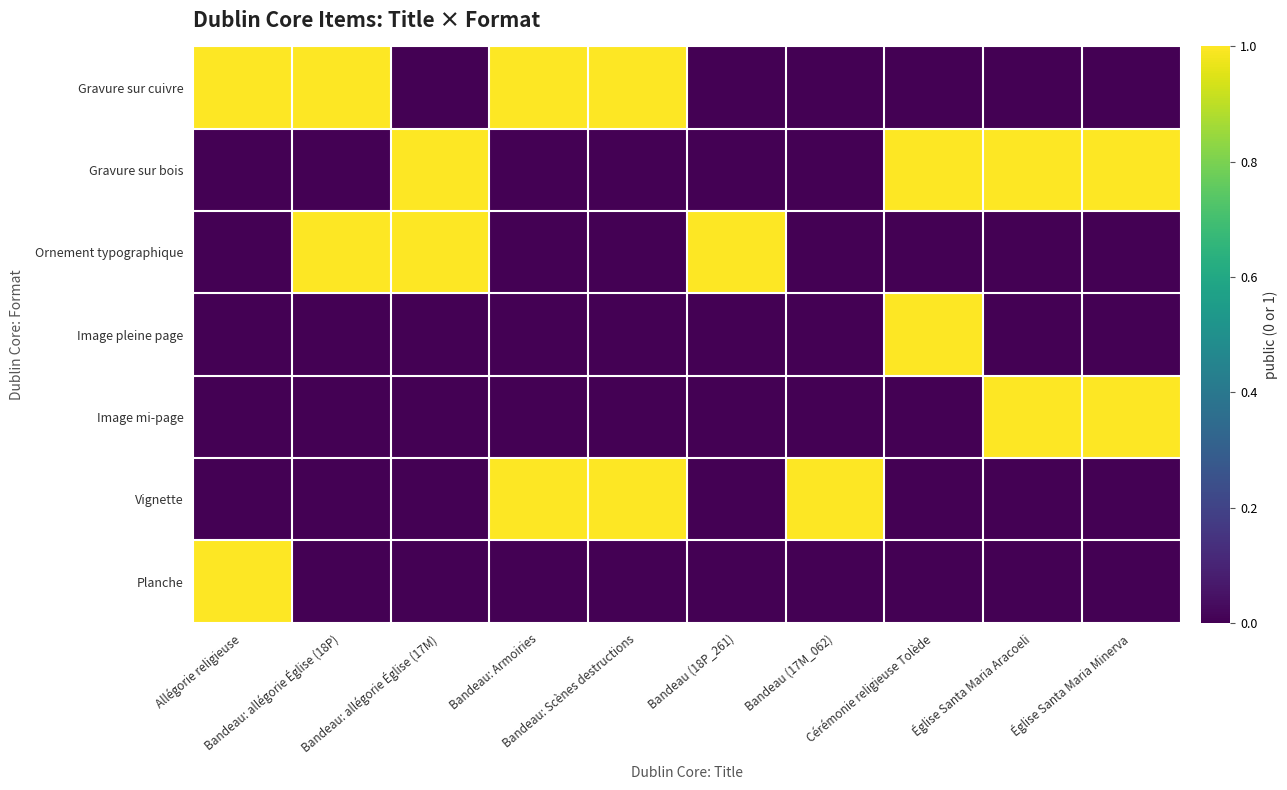

Reading right to left, list all the values displayed in this chart.

Gravure sur cuivre: Église Santa Maria Minerva=0	Église Santa Maria Aracoeli=0	Cérémonie religieuse Tolède=0	Bandeau (17M_062)=0	Bandeau (18P_261)=0	Bandeau: Scènes destructions=1	Bandeau: Armoiries=1	Bandeau: allégorie Église (17M)=0	Bandeau: allégorie Église (18P)=1	Allégorie religieuse=1
Gravure sur bois: Église Santa Maria Minerva=1	Église Santa Maria Aracoeli=1	Cérémonie religieuse Tolède=1	Bandeau (17M_062)=0	Bandeau (18P_261)=0	Bandeau: Scènes destructions=0	Bandeau: Armoiries=0	Bandeau: allégorie Église (17M)=1	Bandeau: allégorie Église (18P)=0	Allégorie religieuse=0
Ornement typographique: Église Santa Maria Minerva=0	Église Santa Maria Aracoeli=0	Cérémonie religieuse Tolède=0	Bandeau (17M_062)=0	Bandeau (18P_261)=1	Bandeau: Scènes destructions=0	Bandeau: Armoiries=0	Bandeau: allégorie Église (17M)=1	Bandeau: allégorie Église (18P)=1	Allégorie religieuse=0
Image pleine page: Église Santa Maria Minerva=0	Église Santa Maria Aracoeli=0	Cérémonie religieuse Tolède=1	Bandeau (17M_062)=0	Bandeau (18P_261)=0	Bandeau: Scènes destructions=0	Bandeau: Armoiries=0	Bandeau: allégorie Église (17M)=0	Bandeau: allégorie Église (18P)=0	Allégorie religieuse=0
Image mi-page: Église Santa Maria Minerva=1	Église Santa Maria Aracoeli=1	Cérémonie religieuse Tolède=0	Bandeau (17M_062)=0	Bandeau (18P_261)=0	Bandeau: Scènes destructions=0	Bandeau: Armoiries=0	Bandeau: allégorie Église (17M)=0	Bandeau: allégorie Église (18P)=0	Allégorie religieuse=0
Vignette: Église Santa Maria Minerva=0	Église Santa Maria Aracoeli=0	Cérémonie religieuse Tolède=0	Bandeau (17M_062)=1	Bandeau (18P_261)=0	Bandeau: Scènes destructions=1	Bandeau: Armoiries=1	Bandeau: allégorie Église (17M)=0	Bandeau: allégorie Église (18P)=0	Allégorie religieuse=0
Planche: Église Santa Maria Minerva=0	Église Santa Maria Aracoeli=0	Cérémonie religieuse Tolède=0	Bandeau (17M_062)=0	Bandeau (18P_261)=0	Bandeau: Scènes destructions=0	Bandeau: Armoiries=0	Bandeau: allégorie Église (17M)=0	Bandeau: allégorie Église (18P)=0	Allégorie religieuse=1